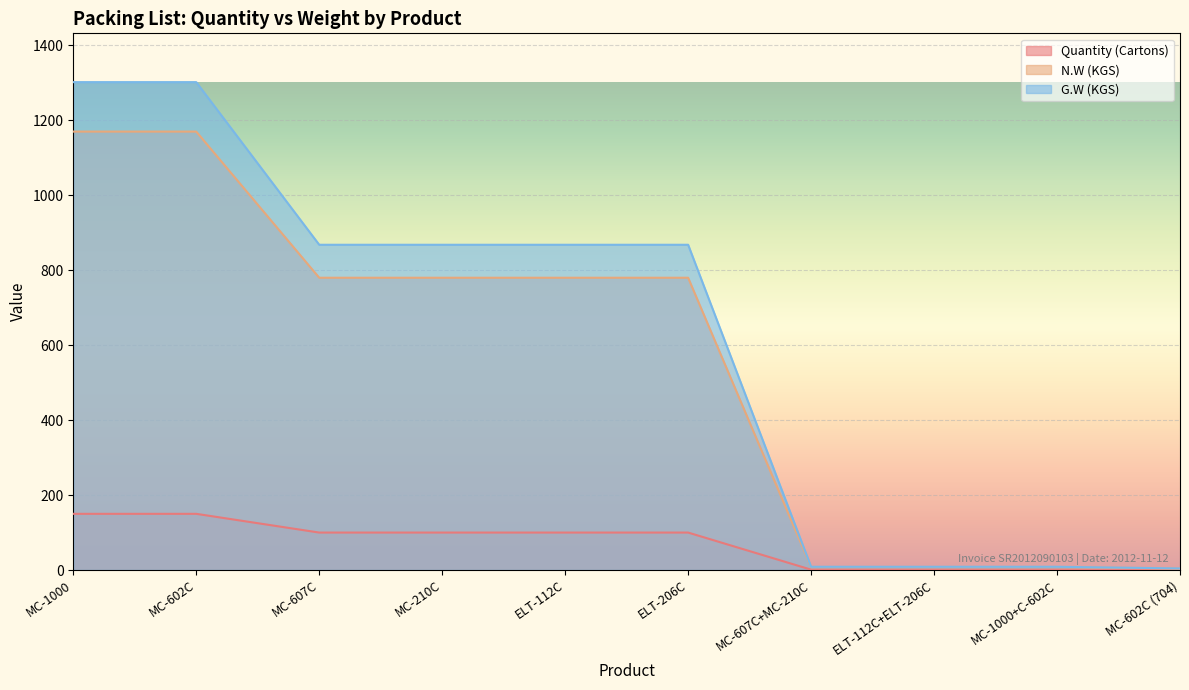

Rank the categories by Quantity (Cartons) value from lowest to highest.

MC-607C+MC-210C, ELT-112C+ELT-206C, MC-1000+C-602C, MC-602C (704), MC-607C, MC-210C, ELT-112C, ELT-206C, MC-1000, MC-602C